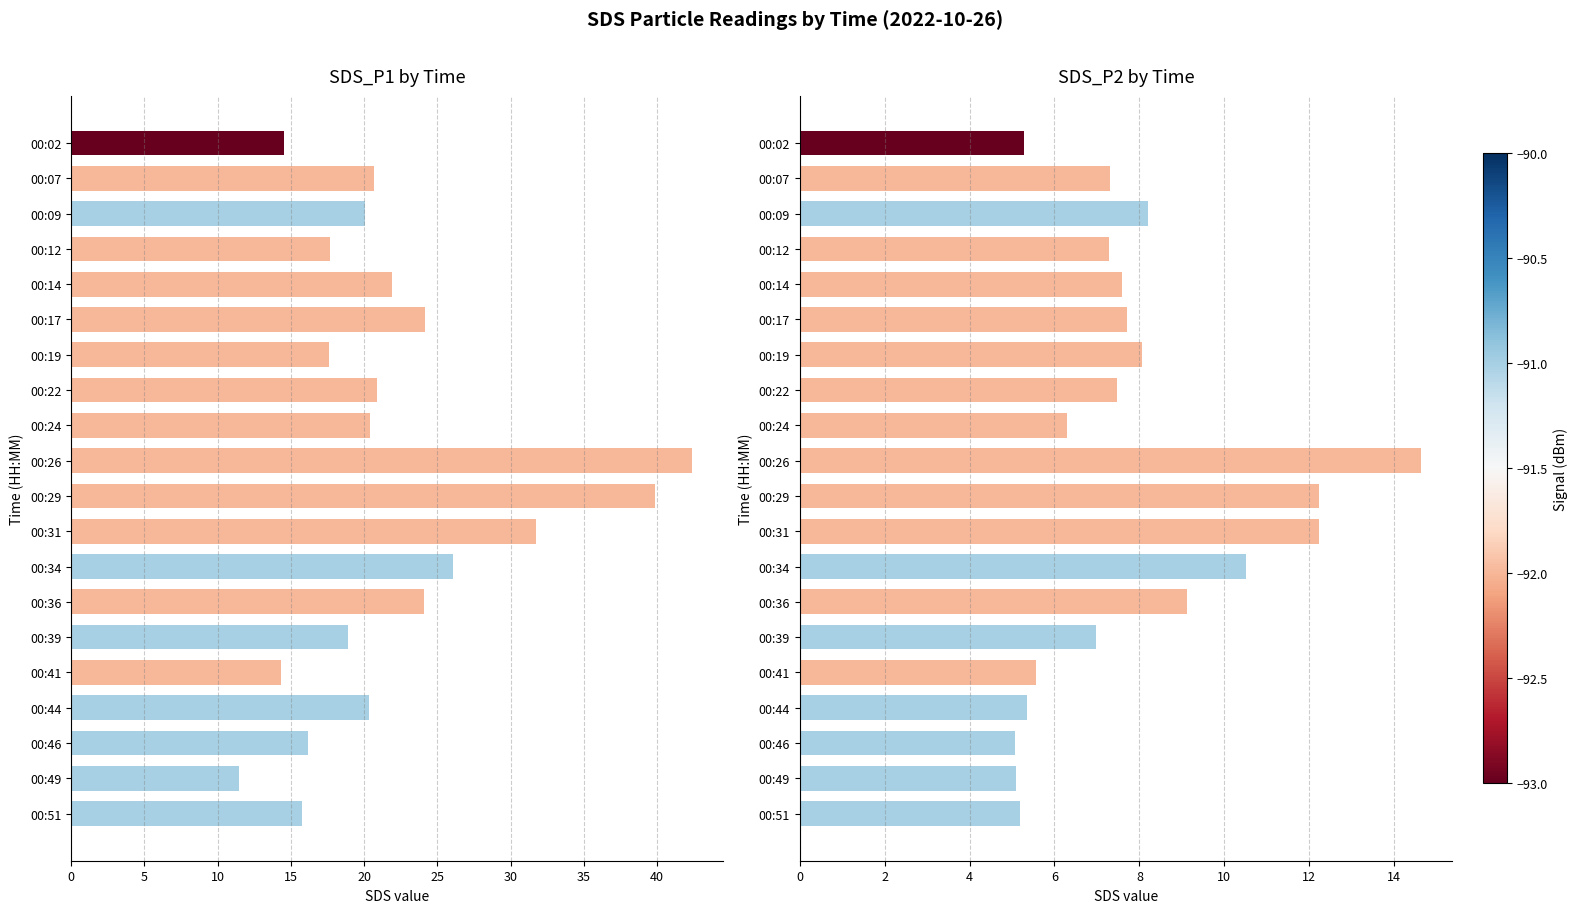

At 00:36, list the series in order from smallest to largest.

SDS_P2 by Time, SDS_P1 by Time